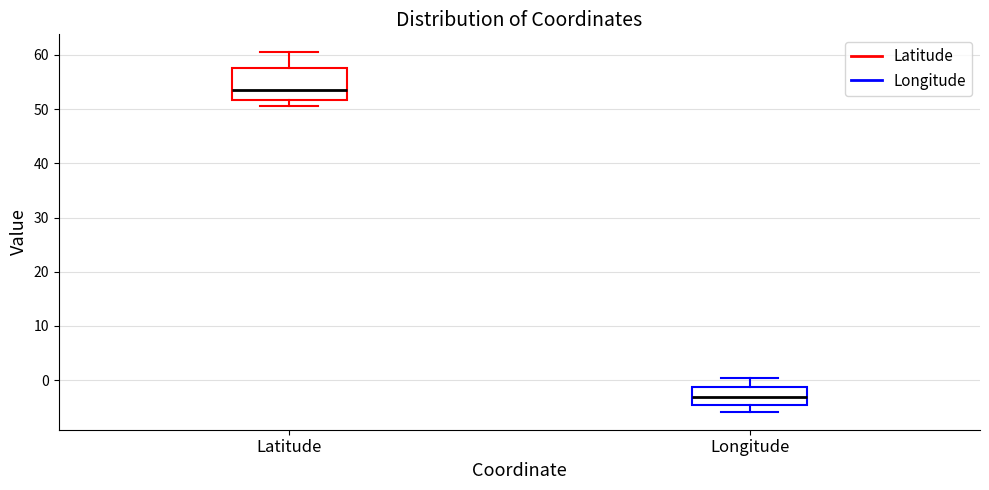

Reading left to right, transcribe this box plot: for each box, give where its median line is, the range the box spans, and where its two whiskers end, as read against the y-axis. The values are not printed on the chart, so give them approximately, as read against the axis.

Latitude: median 53, box 52 to 58, whiskers 51 to 60
Longitude: median -3, box -5 to -1, whiskers -6 to 0